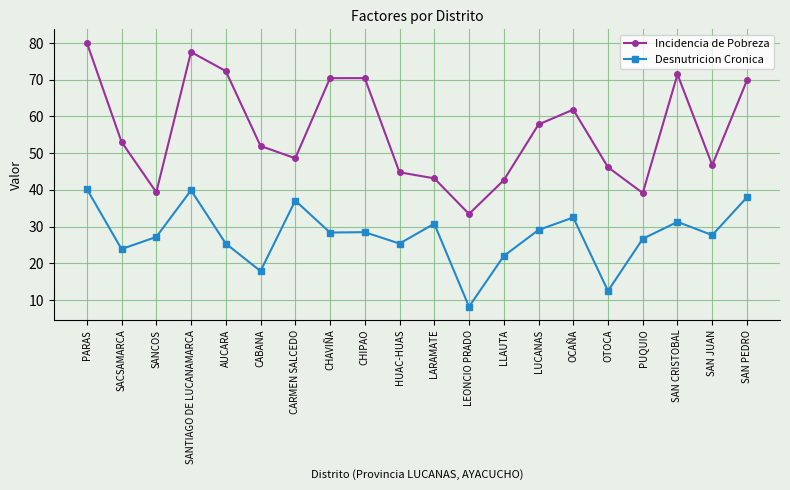

What is the label of the 7th point from the left?

CARMEN SALCEDO